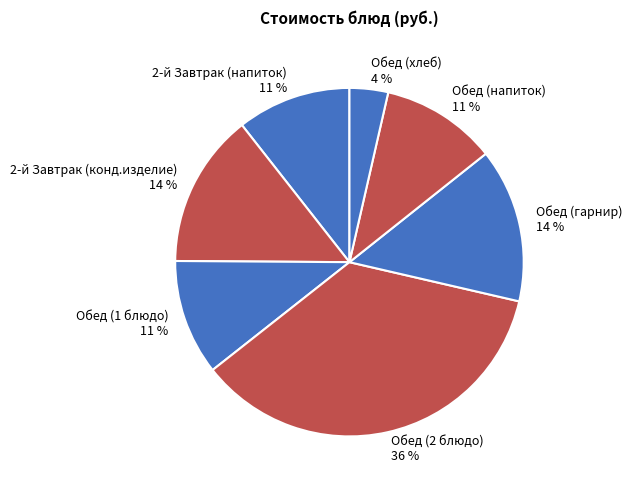

True or false: Обед (1 блюдо) accounts for 2% of the total.

False